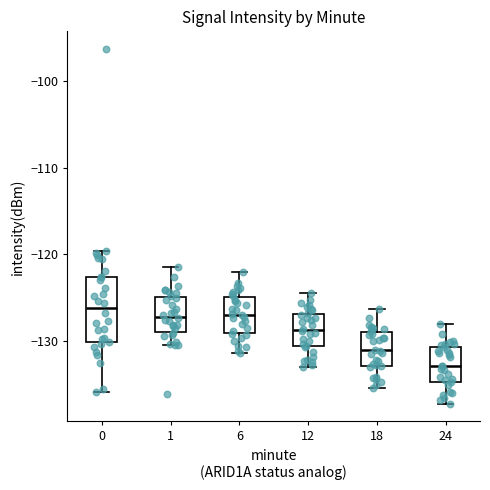

Reading left to right, read every box against the y-axis: the position of its median line, the range the box covers, and the ends of its whiskers. The values are not printed on the chart, so give them approximately, as read against the axis.

0: median -126, box -130 to -123, whiskers -136 to -120
1: median -127, box -129 to -125, whiskers -131 to -122
6: median -127, box -129 to -125, whiskers -131 to -122
12: median -129, box -131 to -127, whiskers -133 to -124
18: median -131, box -133 to -129, whiskers -135 to -126
24: median -133, box -135 to -131, whiskers -137 to -128